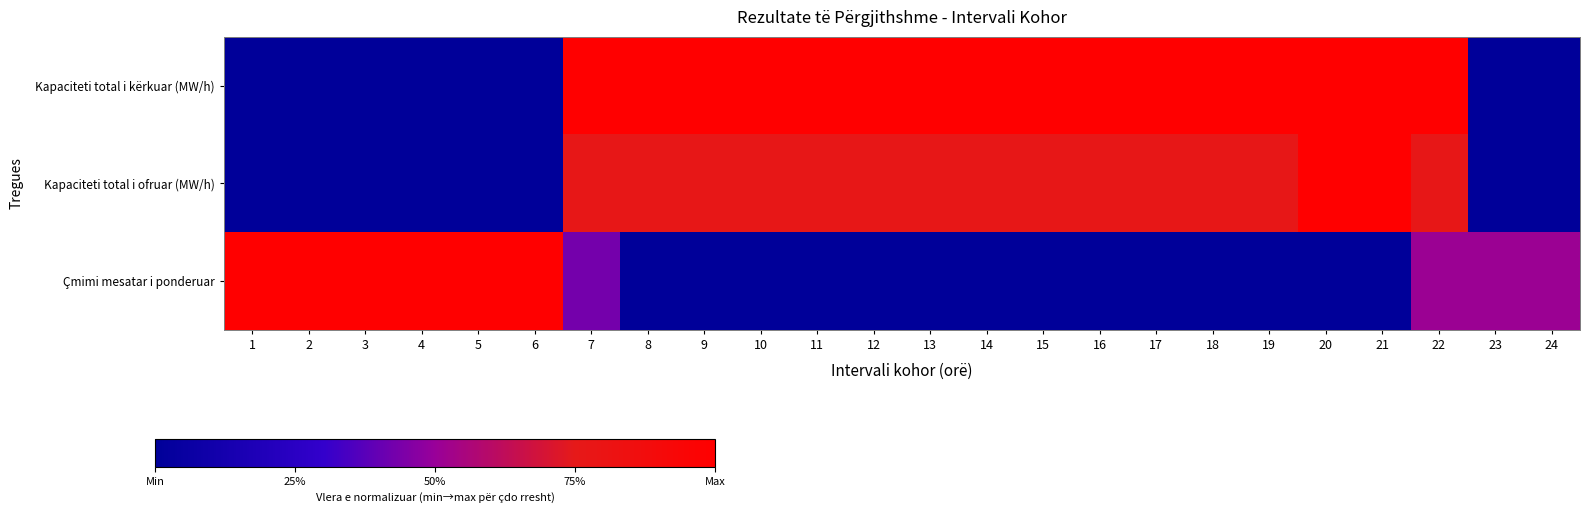

At 15, list the series in order from largest to smallest.

Kapaciteti total i kërkuar (MW/h), Kapaciteti total i ofruar (MW/h), Çmimi mesatar i ponderuar